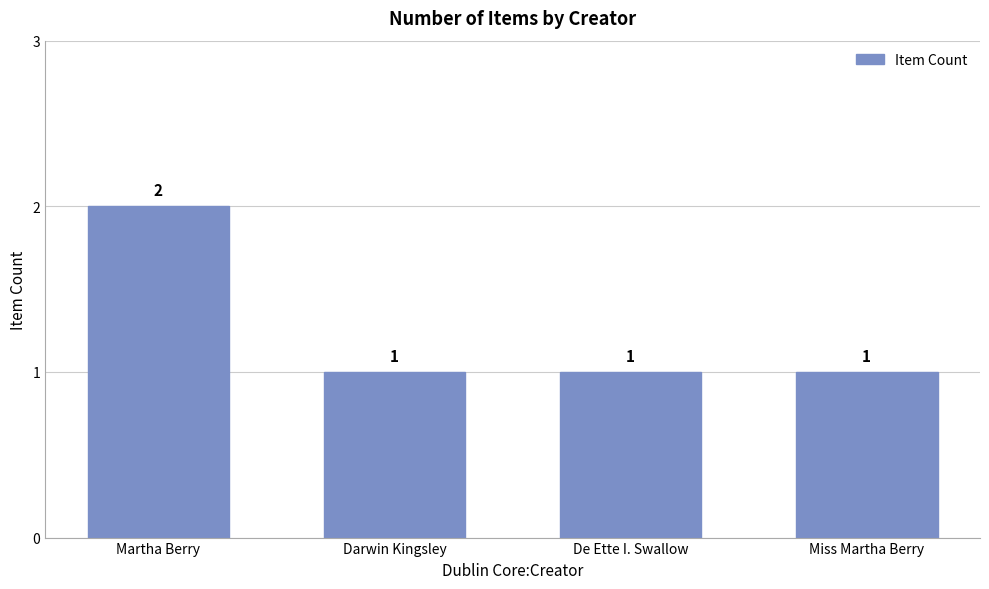

The value at Martha Berry is 2. True or false?

True